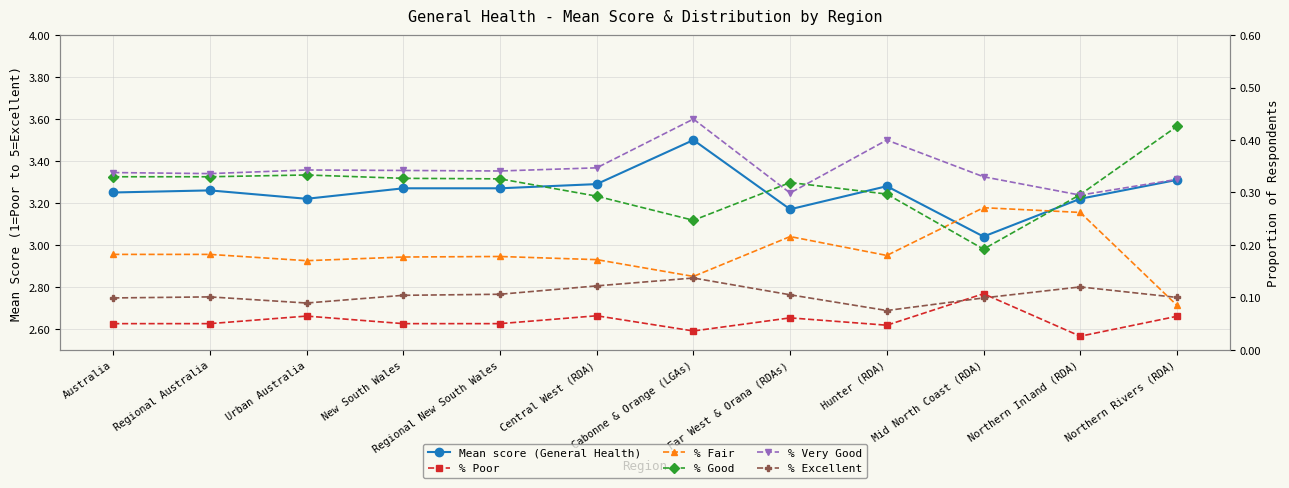

What is the approximate value of % Excellent at Central West (RDA)?

0.1